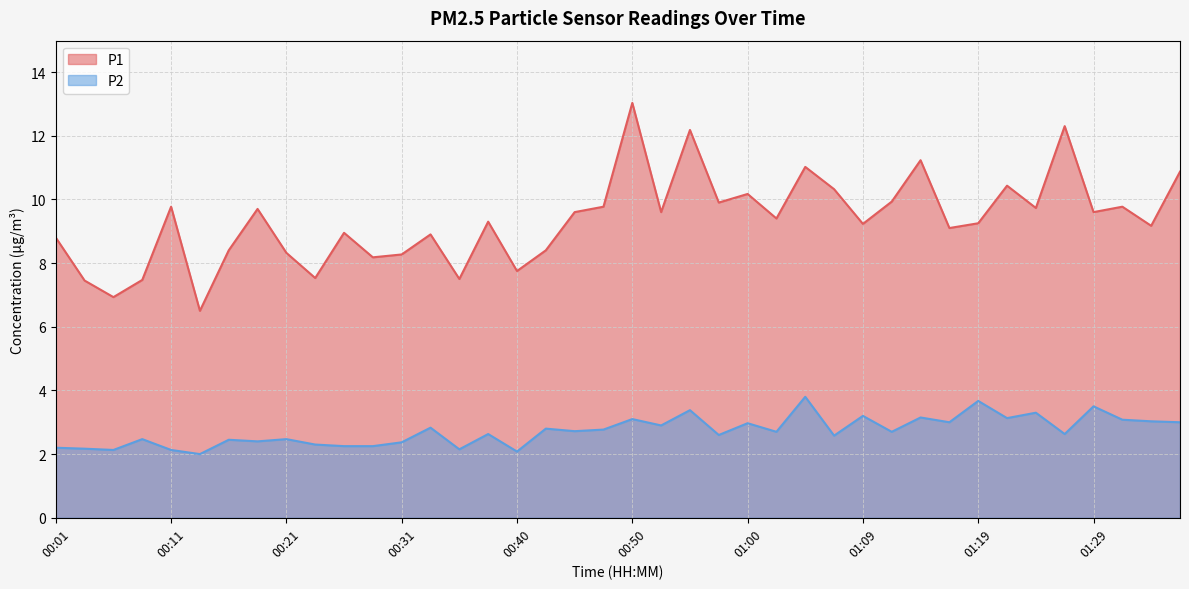

True or false: P2 and P1 intersect in this chart.

False